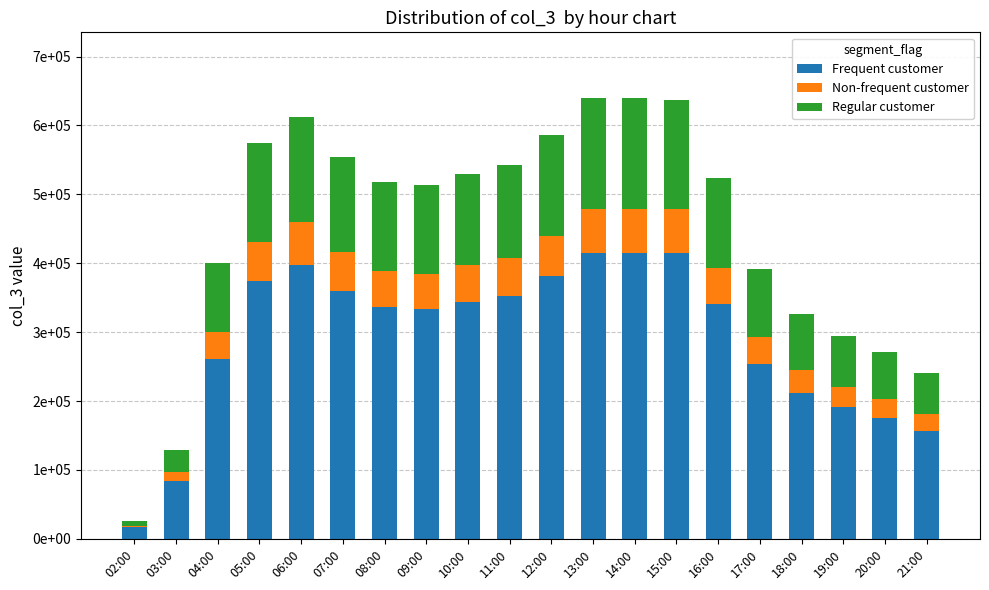

What is the value of the Frequent customer bar at the 16th from the left?

254136